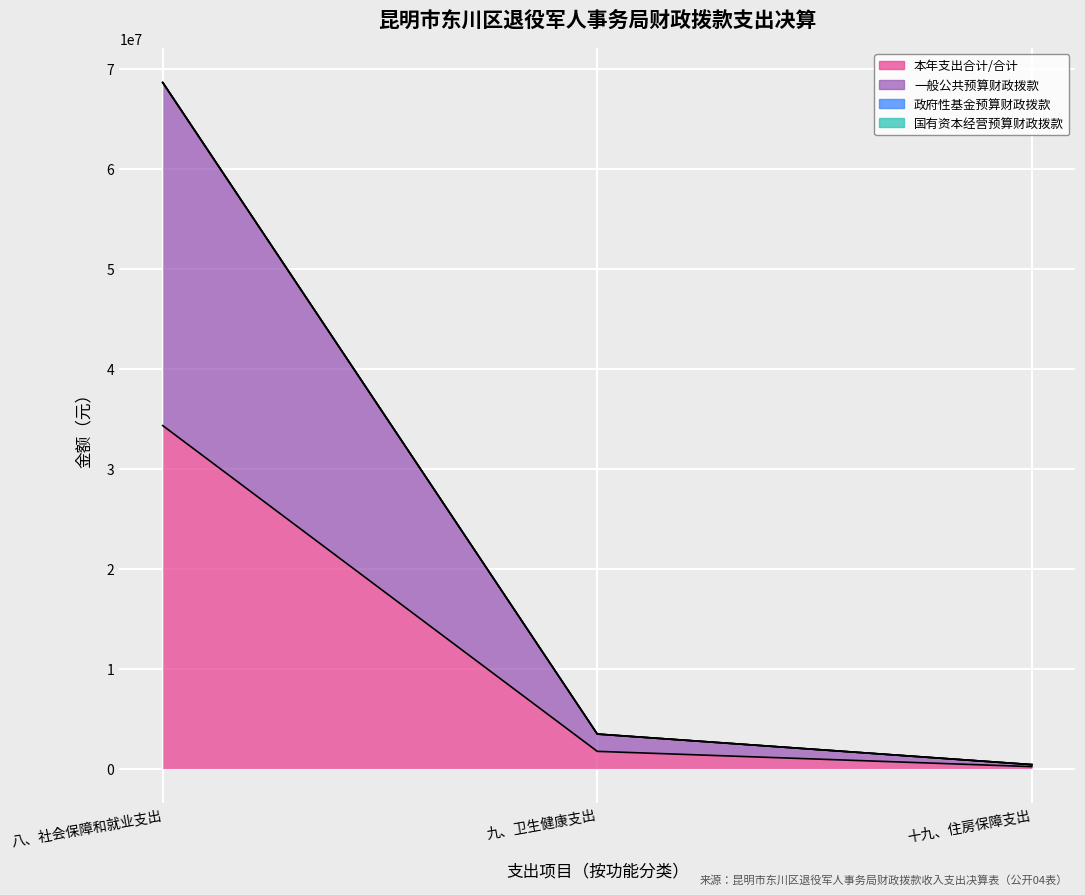

How many categories are shown in the chart?

3